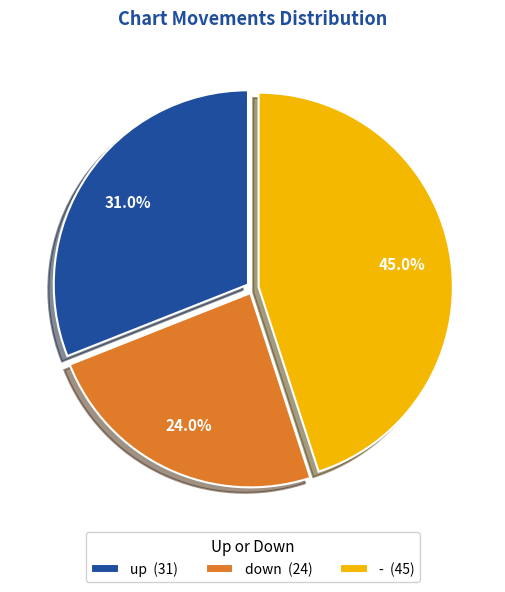

To the nearest percent, what is the combined percentage of down and up?

55%